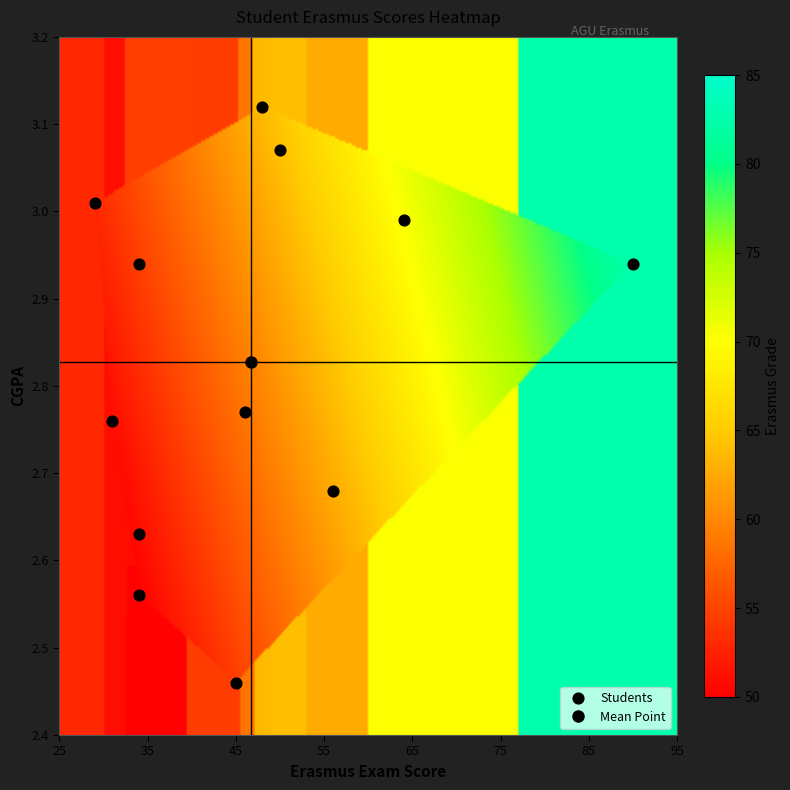

What is the range of Y values (max minus min)?

0.7